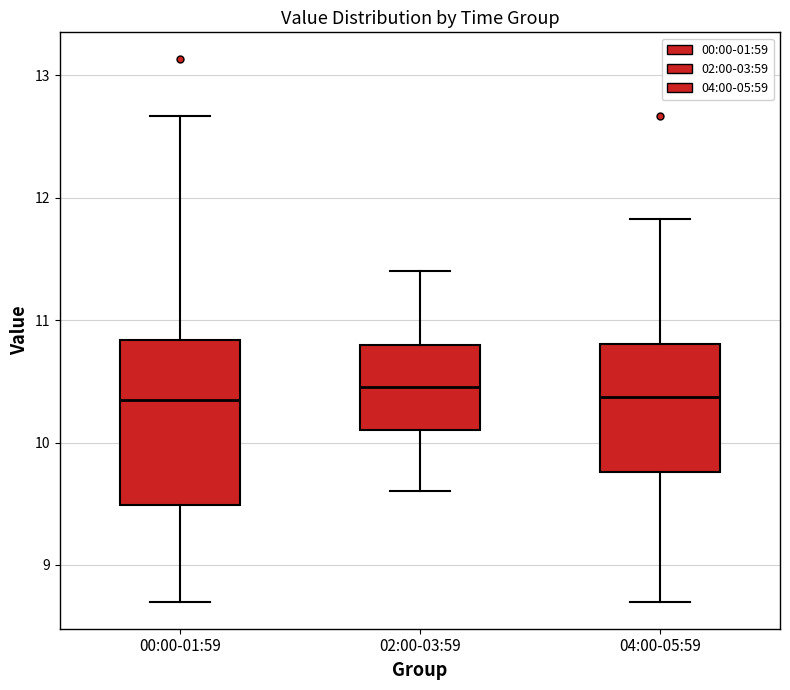

Comparing the boxes themselves (not the whiskers), which one is the tallest?

00:00-01:59